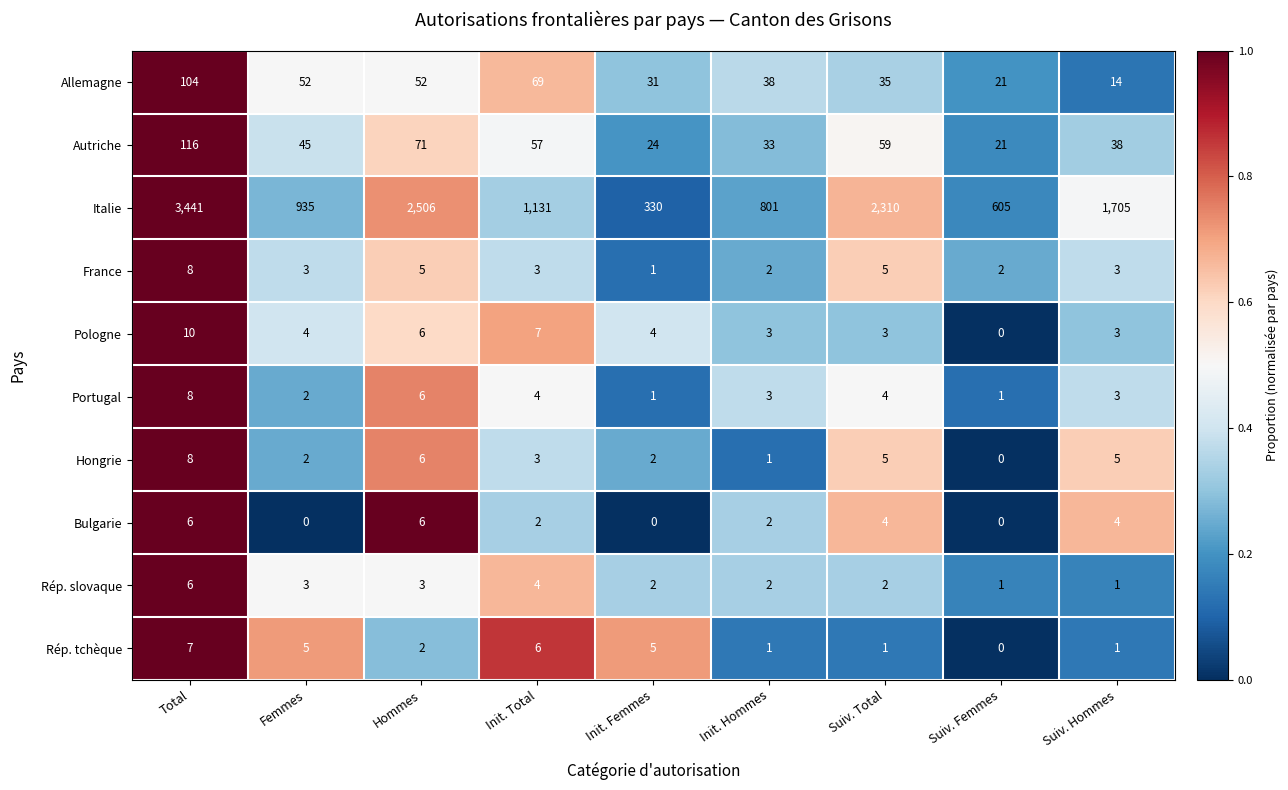

What is the maximum value for France?

8